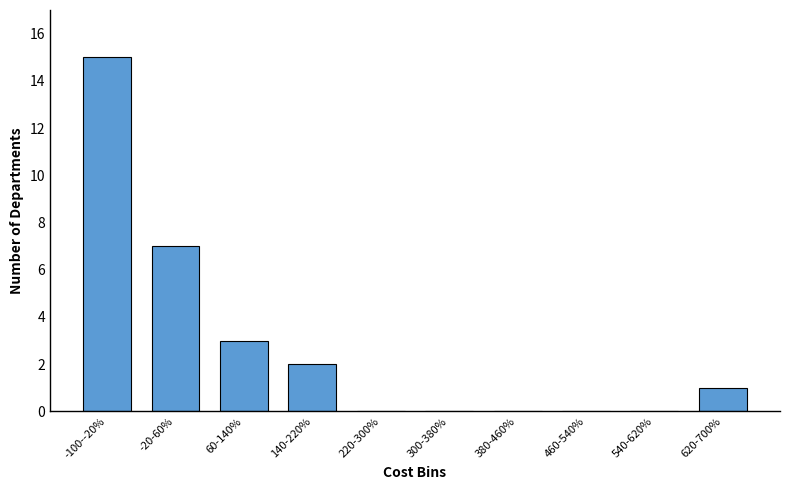

Reading left to right, list all the values displayed in this chart.

-100--20%=15	-20-60%=7	60-140%=3	140-220%=2	220-300%=0	300-380%=0	380-460%=0	460-540%=0	540-620%=0	620-700%=1